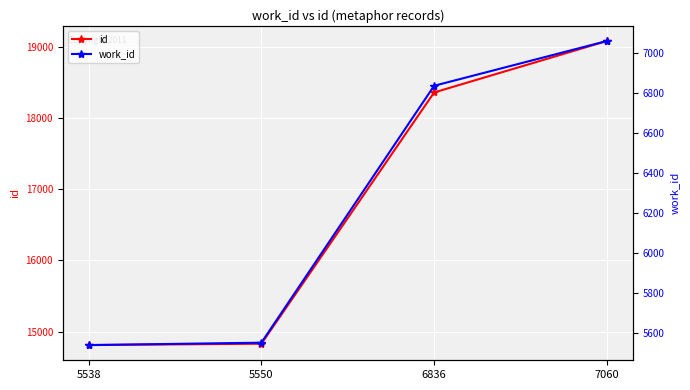

What is the difference between the id values at 5538 and 7060?

4273